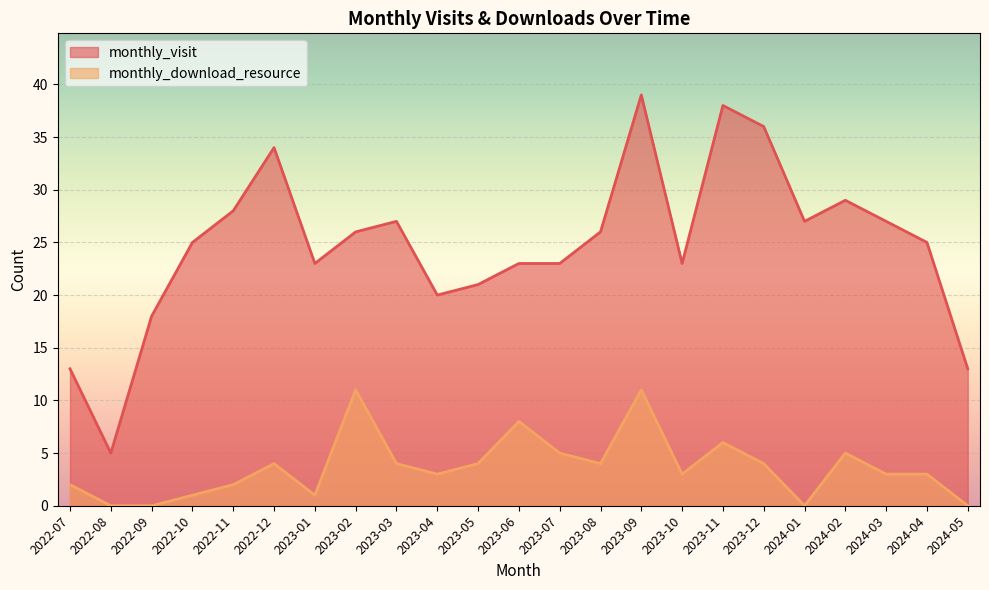

Reading left to right, extract all data points from this chart.

monthly_visit: 13	5	18	25	28	34	23	26	27	20	21	23	23	26	39	23	38	36	27	29	27	25	13
monthly_download_resource: 2	0	0	1	2	4	1	11	4	3	4	8	5	4	11	3	6	4	0	5	3	3	0